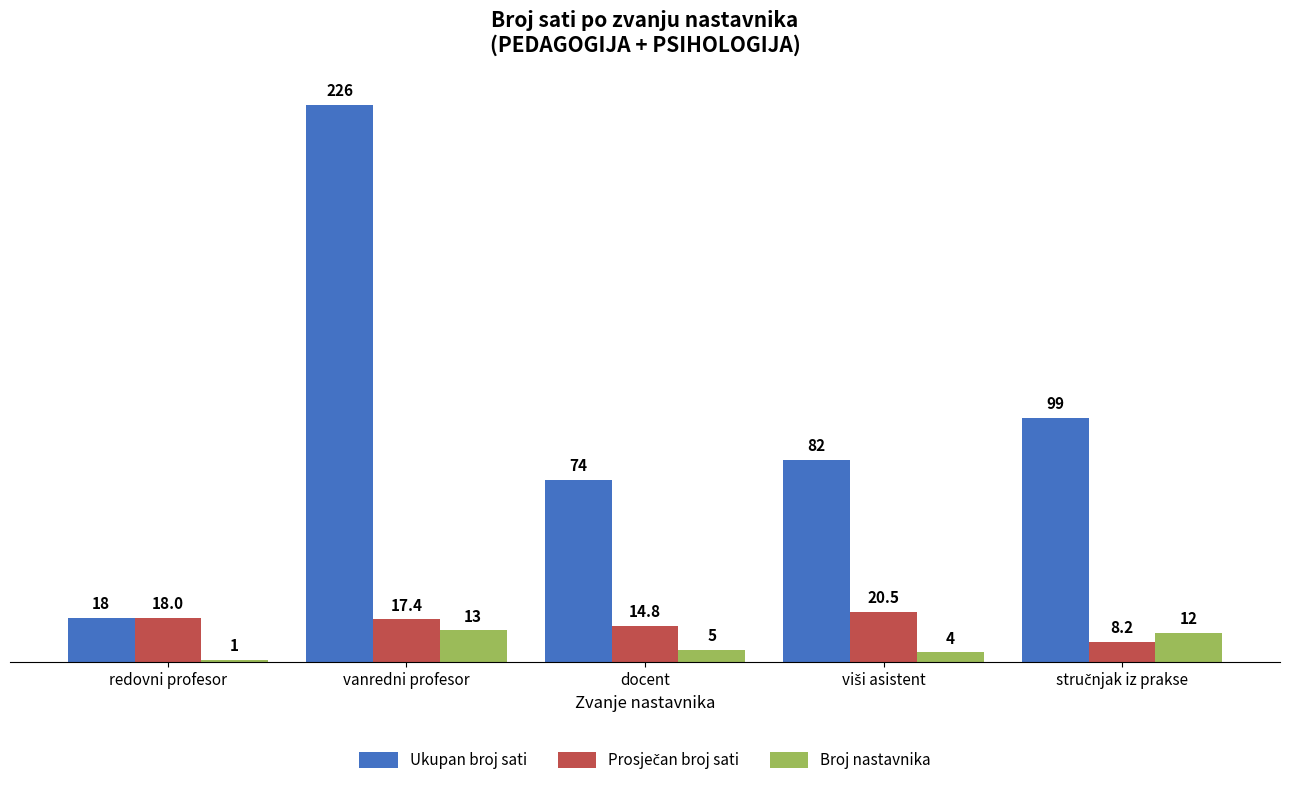

What is the difference between the second highest and minimum values in the Broj nastavnika series?

11.0